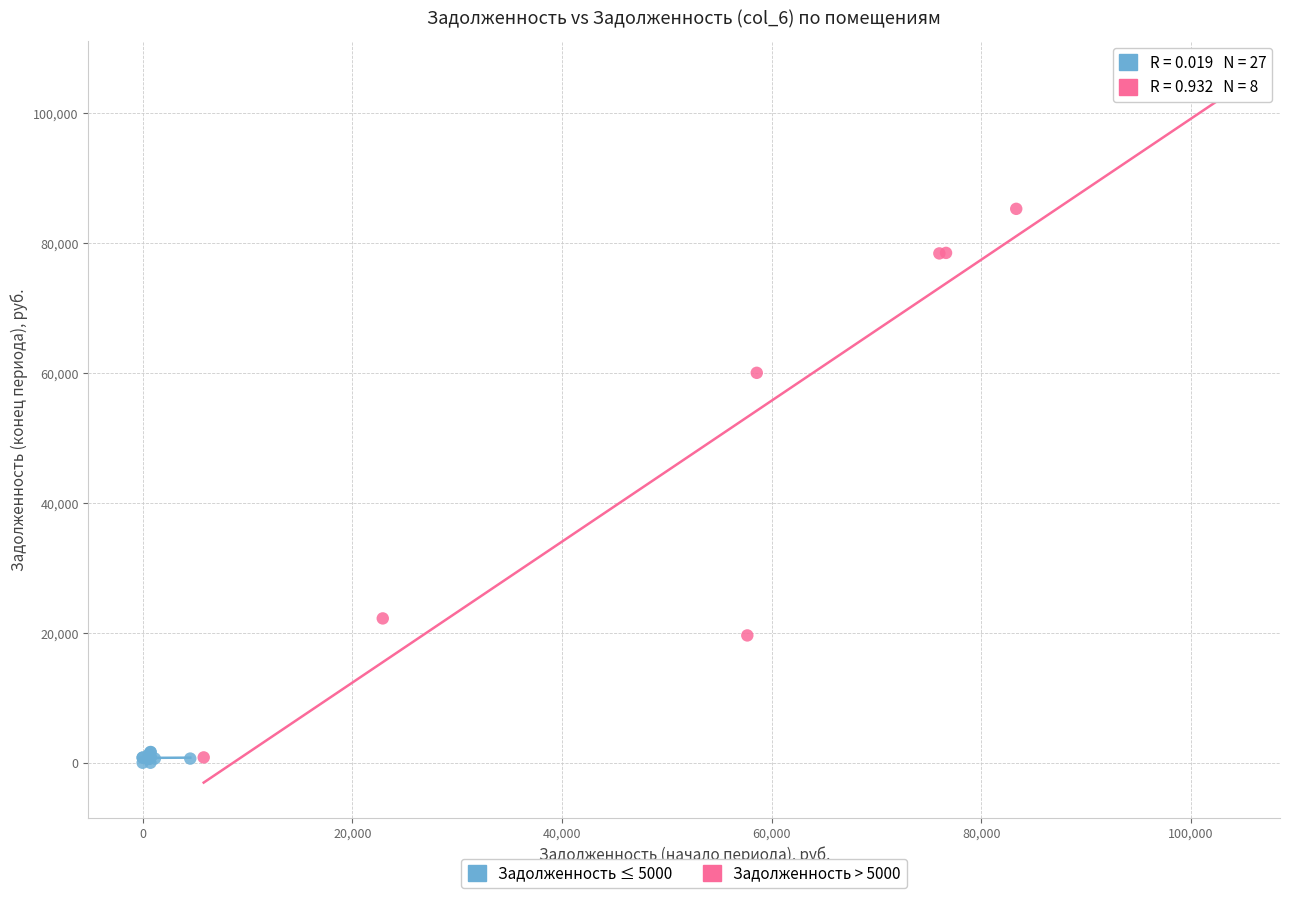

Which series contains the highest Y value?

Задолженность > 5000